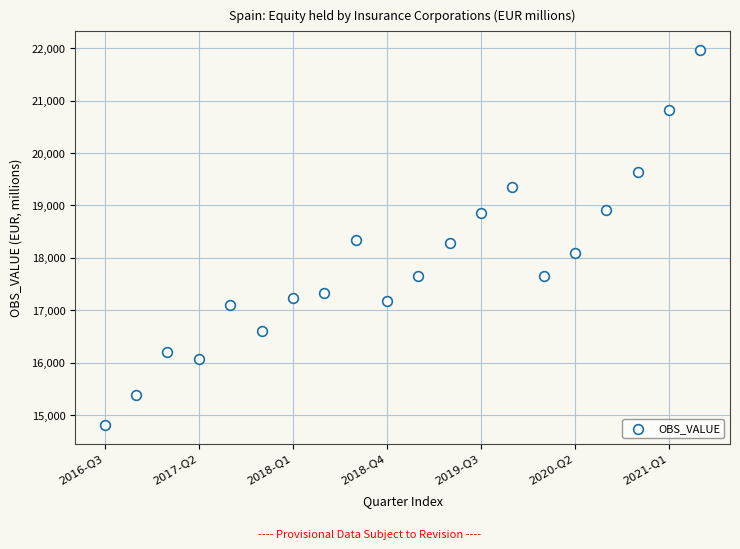

What is the range of Y values (max minus min)?

7153